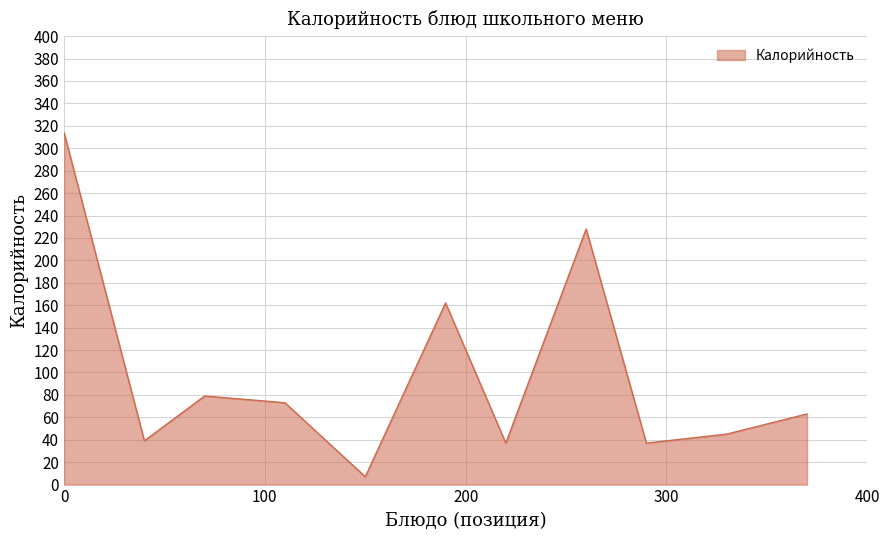

What is the difference between the maximum and minimum values?

307